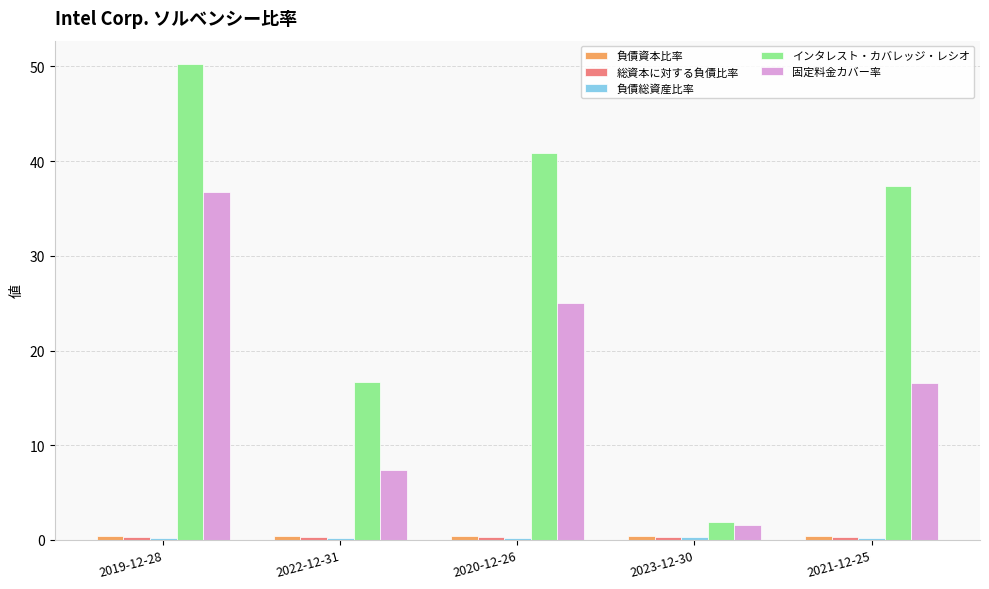

What is the approximate value of インタレスト・カバレッジ・レシオ at 2021-12-25?

37.4